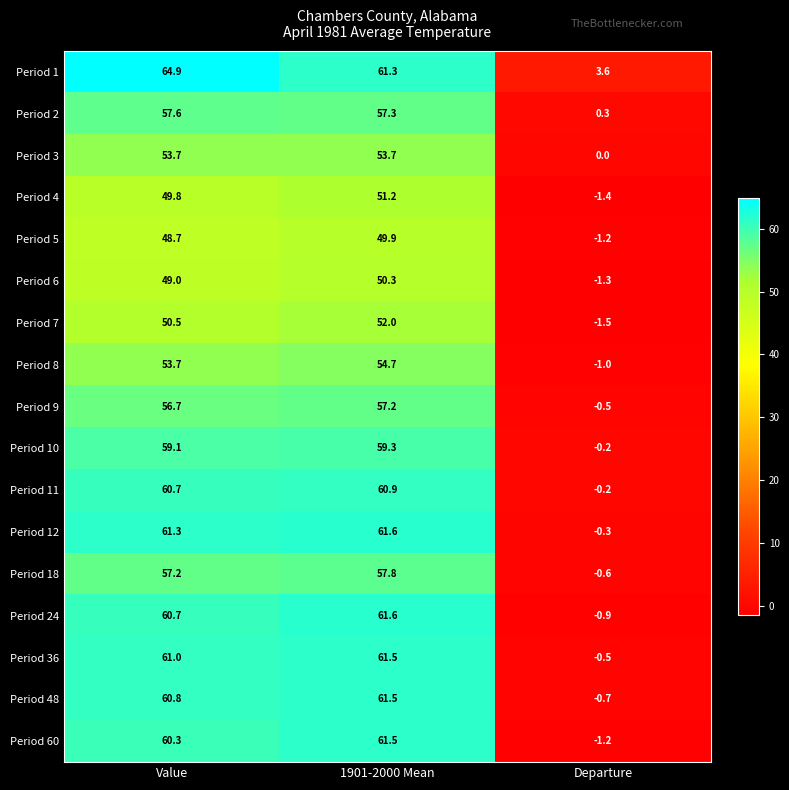

Rank the categories by Period 9 value from highest to lowest.

1901-2000 Mean, Value, Departure